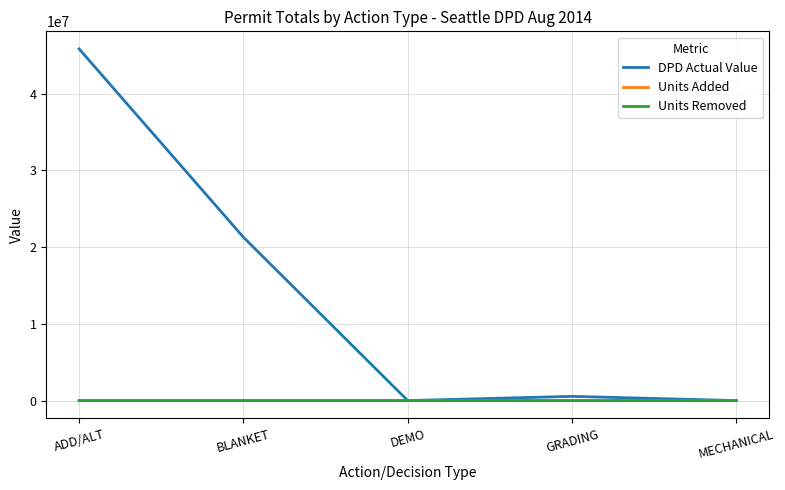

The value of DPD Actual Value at BLANKET is 32903716. True or false?

False